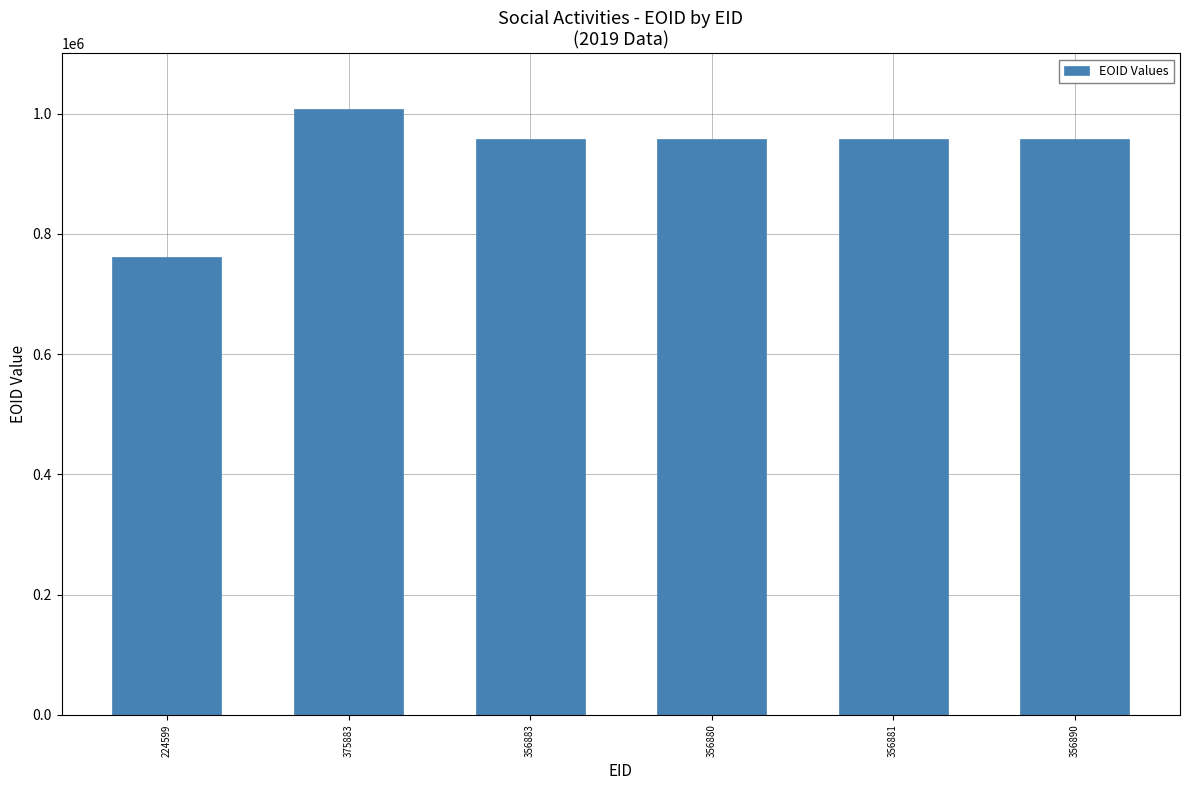

What is the minimum value shown in the chart?

761074